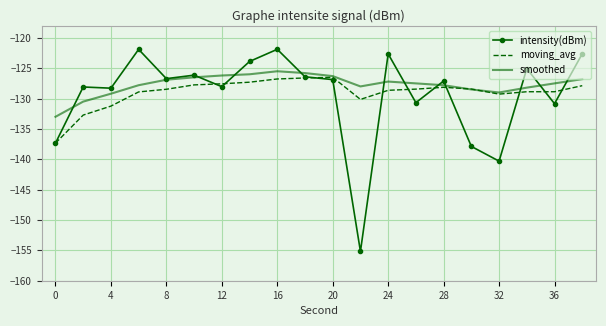

What is the maximum value shown in the chart?

-121.9